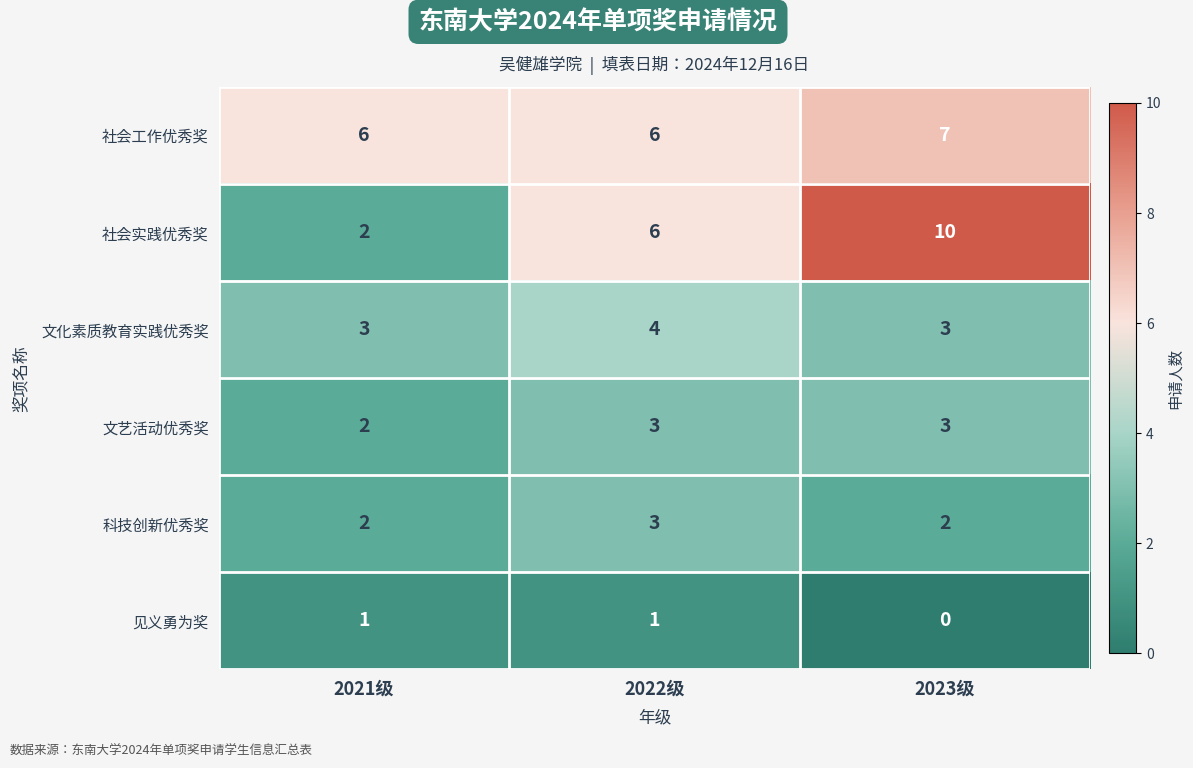

True or false: 文艺活动优秀奖 has a value of 3 at 2023级.

True